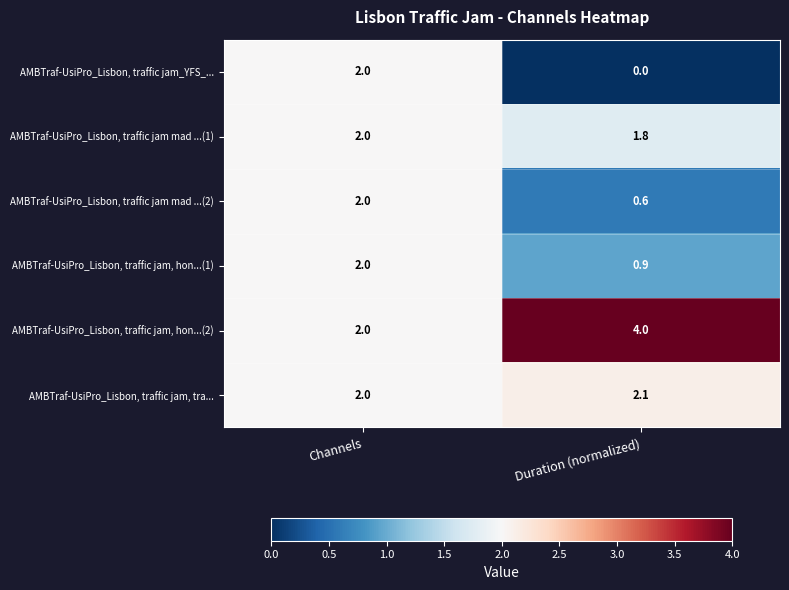

Where is AMBTraf-UsiPro_Lisbon, traffic jam, hon...(1) nearest to the value 1?

Duration (normalized)